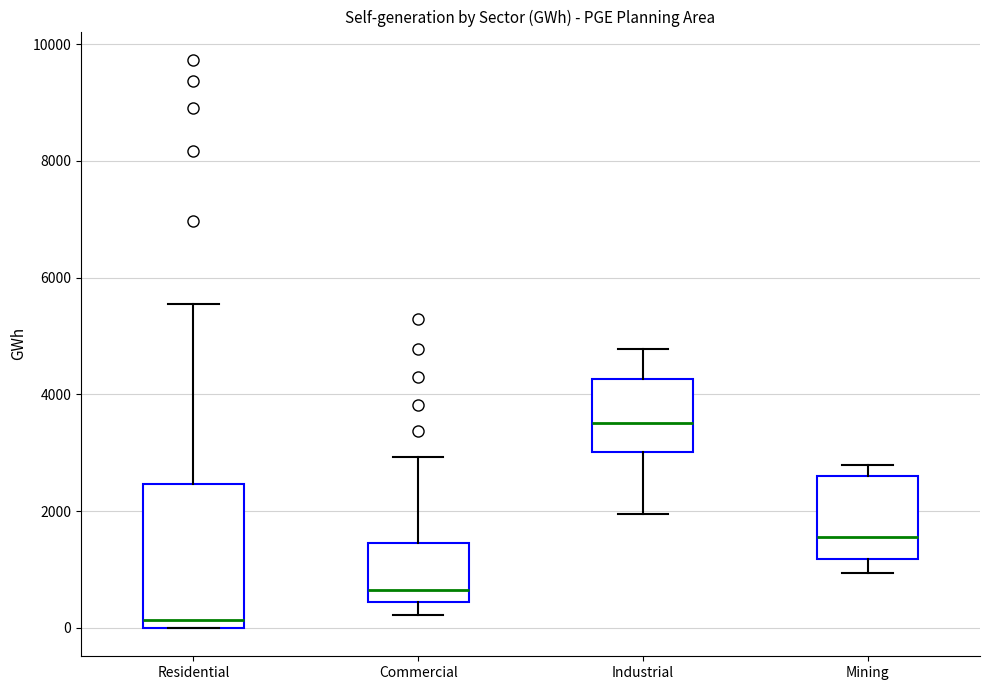

Reading left to right, transcribe this box plot: for each box, give where its median line is, the range the box spans, and where its two whiskers end, as read against the y-axis. The values are not printed on the chart, so give them approximately, as read against the axis.

Residential: median 200, box 0 to 2400, whiskers 0 to 5600
Commercial: median 600, box 400 to 1400, whiskers 200 to 3000
Industrial: median 3600, box 3000 to 4200, whiskers 2000 to 4800
Mining: median 1600, box 1200 to 2600, whiskers 1000 to 2800